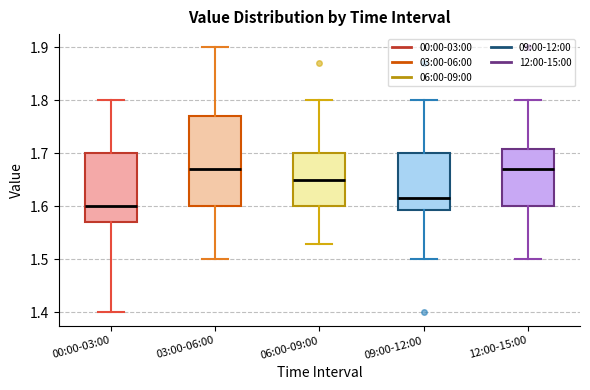

Where is the lower edge of the box for 06:00-09:00 on the y-axis? The values are not printed on the chart, so give them approximately, as read against the axis.

1.60